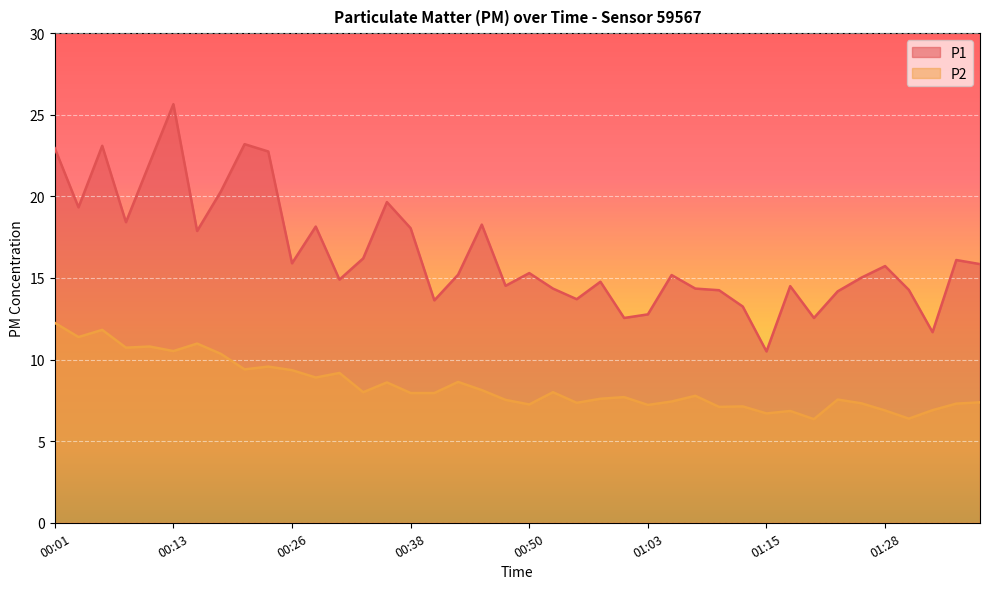

Reading left to right, transcribe all the data shown in this chart.

P1: 00:01=22.9	00:03=19.3	00:06=23.1	00:08=18.4	00:11=22.1	00:13=25.6	00:16=17.9	00:18=20.3	00:21=23.2	00:23=22.8	00:26=15.9	00:28=18.1	00:31=14.9	00:33=16.2	00:36=19.6	00:38=18.1	00:40=13.6	00:43=15.2	00:45=18.3	00:48=14.5	00:50=15.3	00:53=14.3	00:55=13.7	00:58=14.8	01:00=12.6	01:03=12.8	01:05=15.2	01:08=14.3	01:10=14.2	01:13=13.2	01:15=10.5	01:18=14.5	01:20=12.6	01:23=14.2	01:25=15.0	01:28=15.7	01:30=14.3	01:32=11.7	01:35=16.1	01:37=15.8
P2: 00:01=12.2	00:03=11.4	00:06=11.8	00:08=10.7	00:11=10.8	00:13=10.5	00:16=11.0	00:18=10.3	00:21=9.4	00:23=9.6	00:26=9.3	00:28=8.9	00:31=9.2	00:33=8.0	00:36=8.6	00:38=8.0	00:40=8.0	00:43=8.6	00:45=8.1	00:48=7.5	00:50=7.2	00:53=8.0	00:55=7.3	00:58=7.6	01:00=7.7	01:03=7.2	01:05=7.4	01:08=7.8	01:10=7.1	01:13=7.1	01:15=6.7	01:18=6.8	01:20=6.3	01:23=7.5	01:25=7.3	01:28=6.9	01:30=6.4	01:32=6.9	01:35=7.3	01:37=7.4